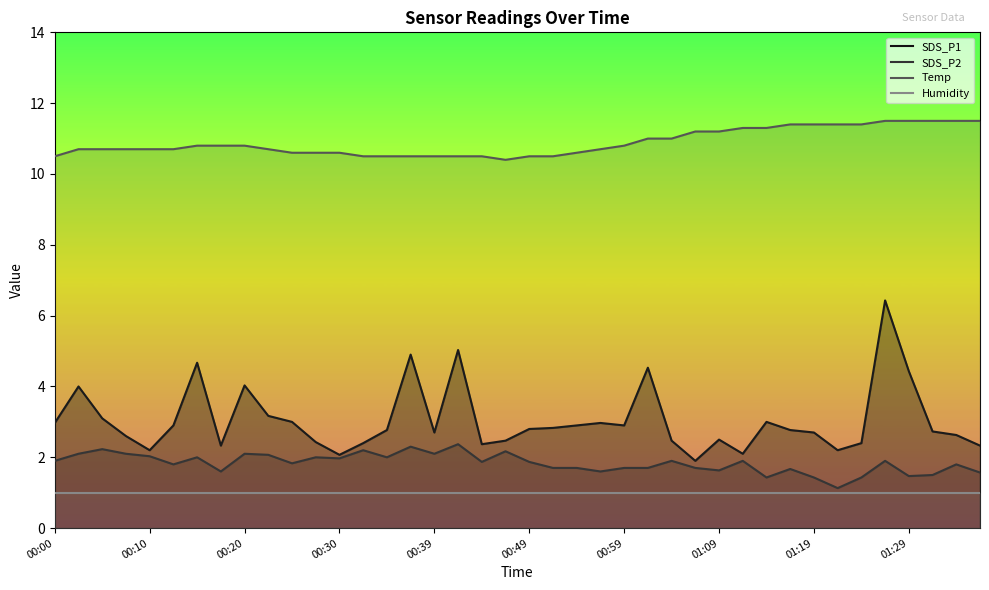

Which series has the largest total across all categories?

Temp